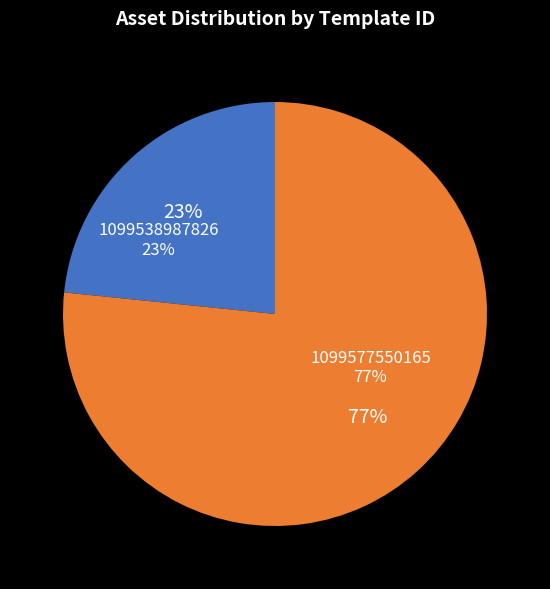

To the nearest percent, what is the average slice percentage?

50%